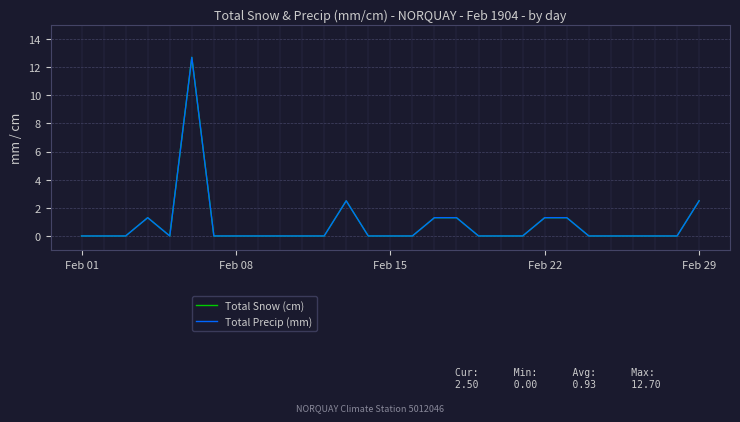

What is the average value of the Total Precip (mm) series?

0.8